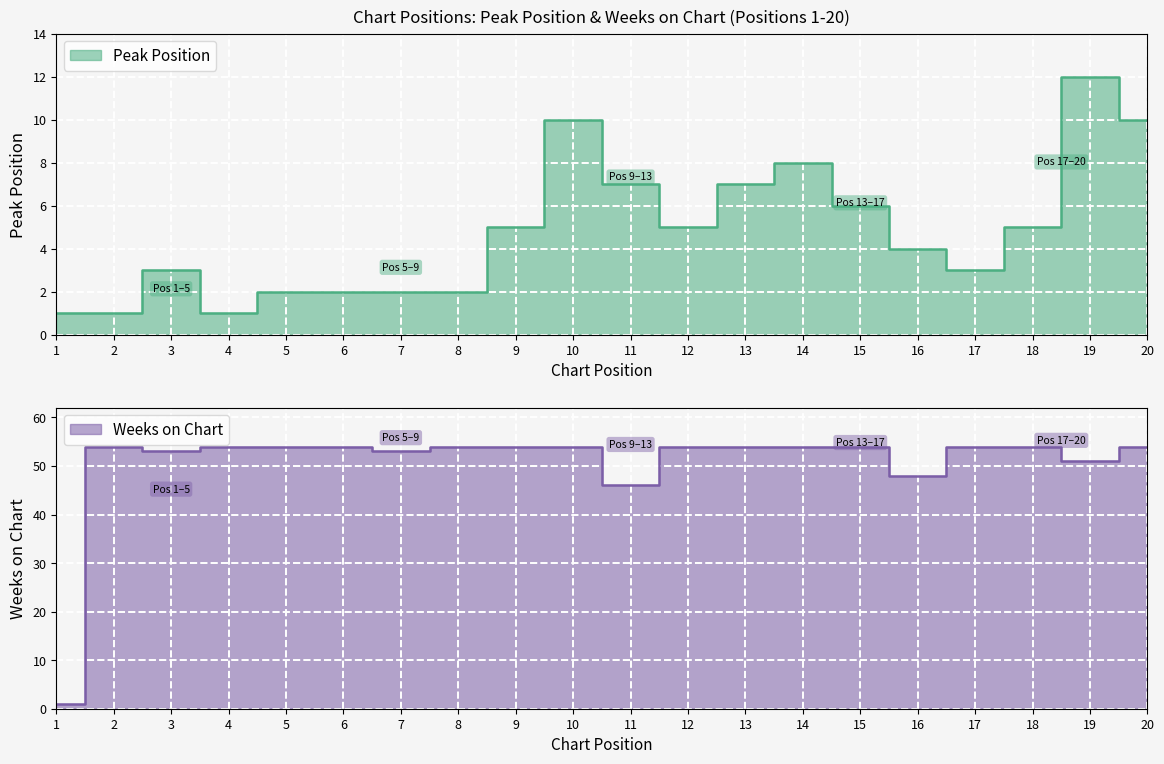

How many lines are shown in the chart?

2